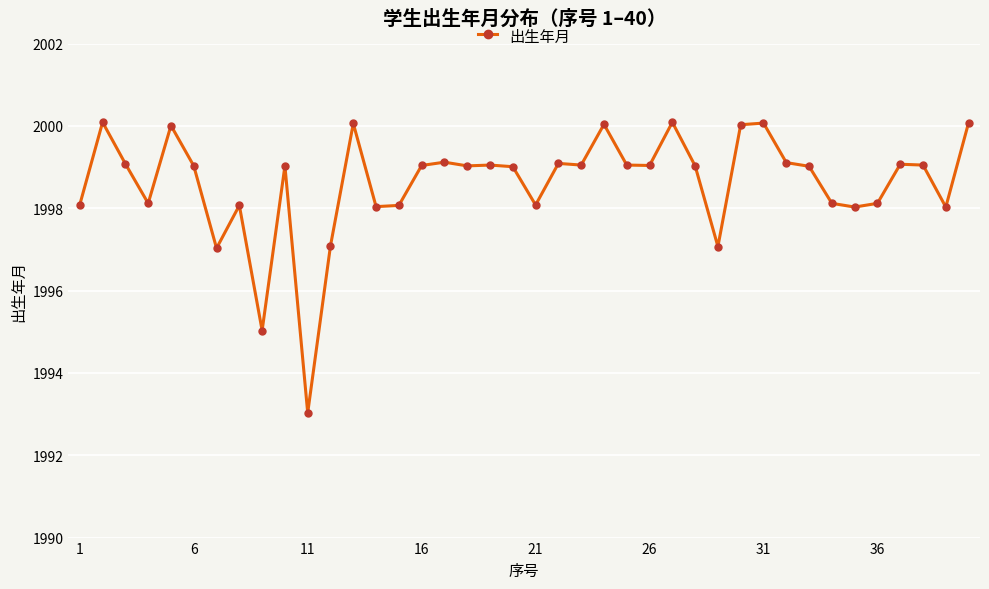

What is the value of the 34th point from the left?

1998.1